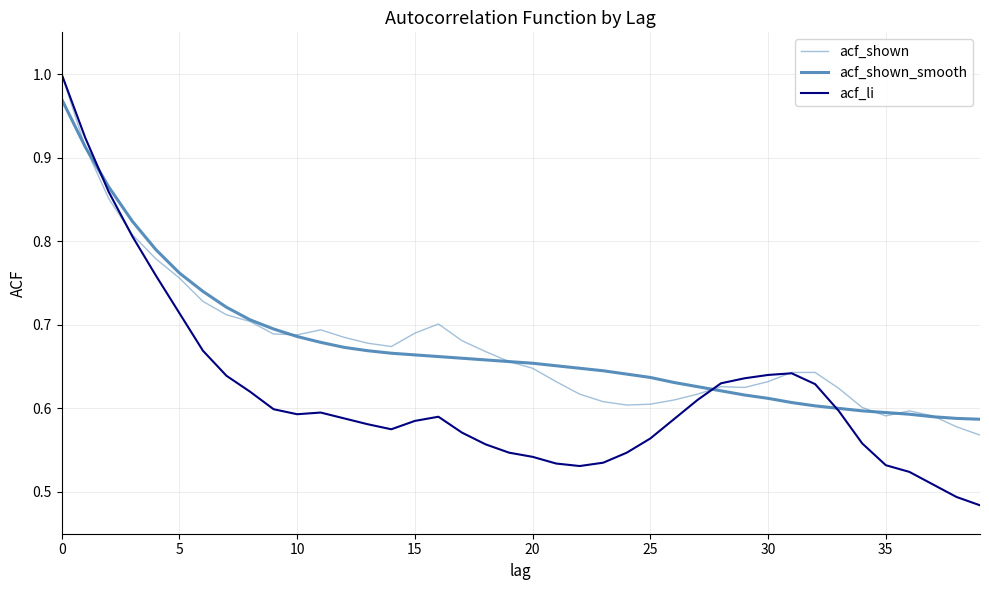

At how many categories does at least one series exceed 0?

40